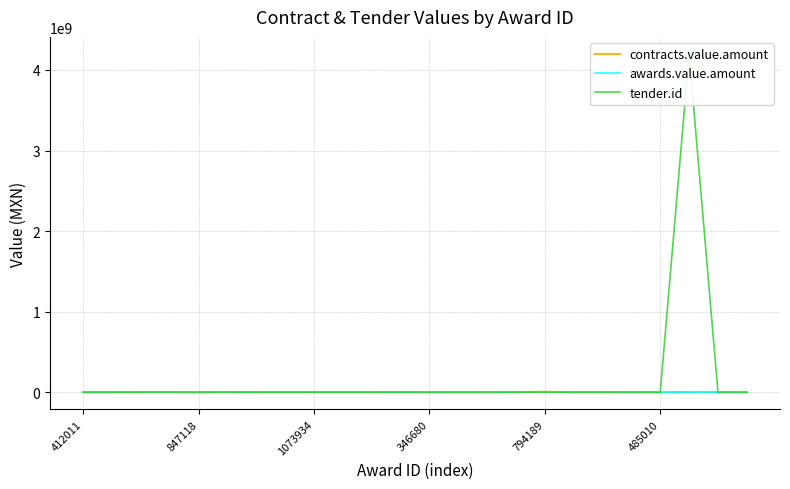

Which series has the largest total across all categories?

tender.id